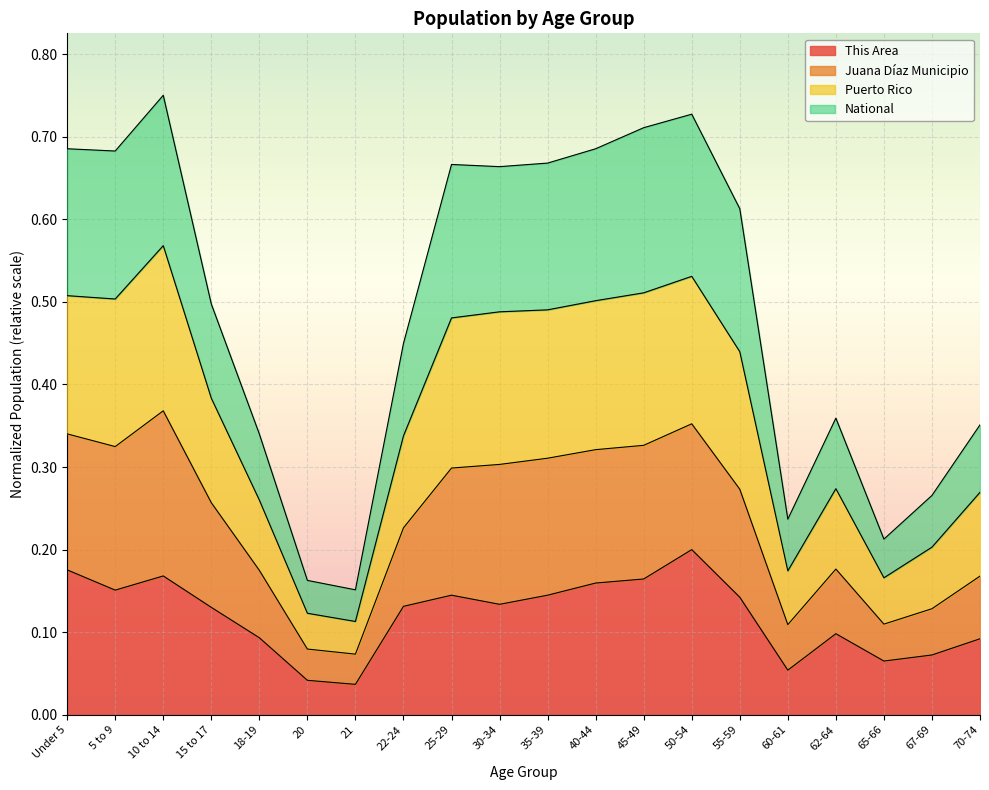

True or false: Puerto Rico has more than 1 interior local peaks.

True